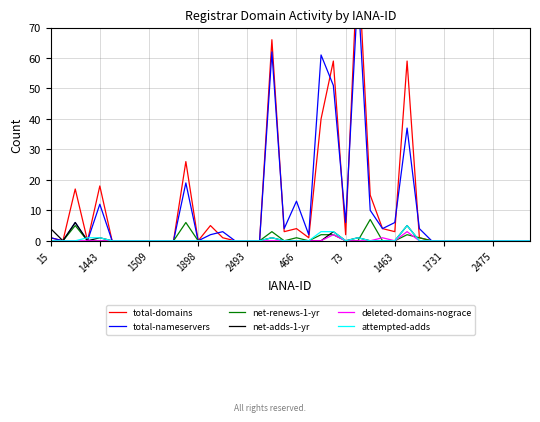

What is the maximum value for net-adds-1-yr?

6